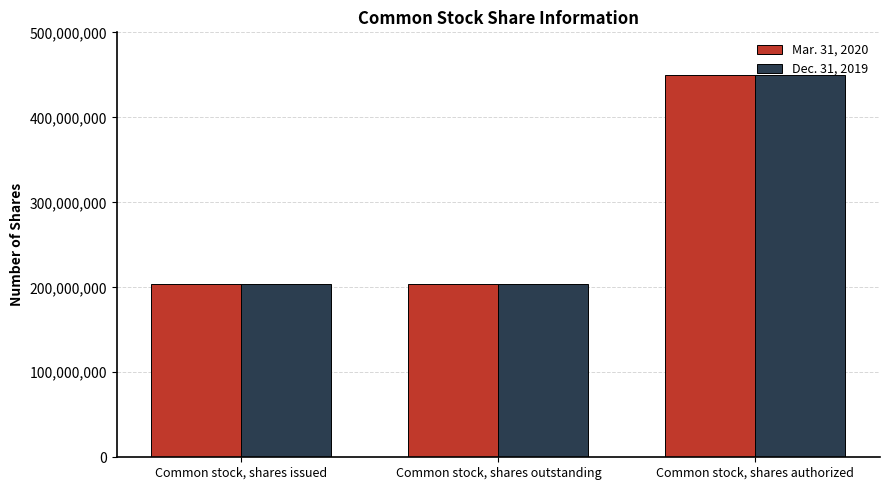

What is the difference between the highest and lowest values at Common stock, shares issued?

992023